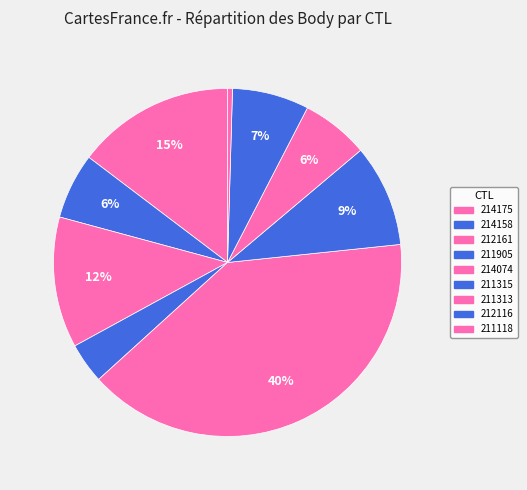

To the nearest percent, what portion does 212161 represent?

12%